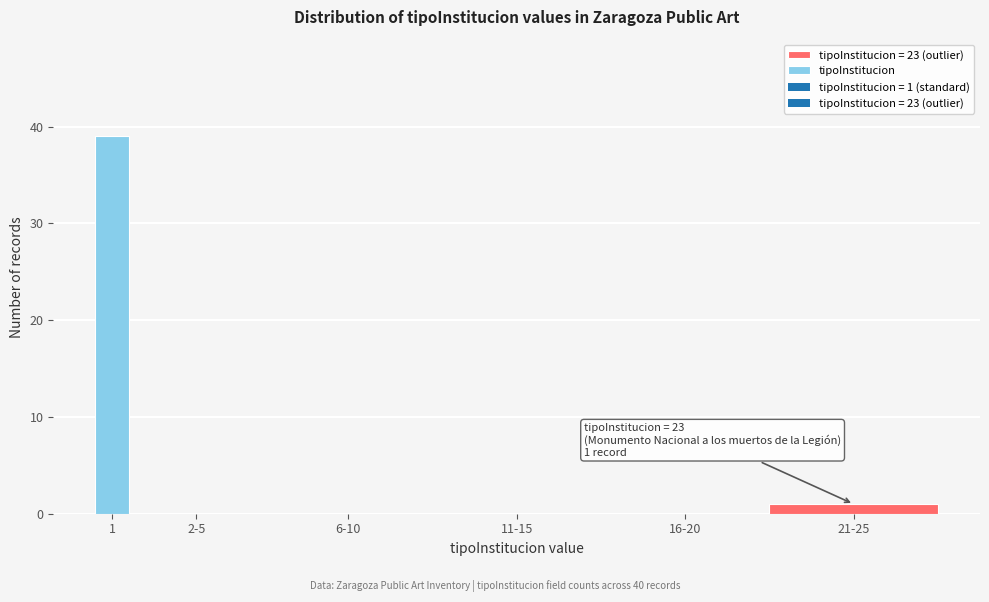

Where is the data nearest to the value 19?

21-25